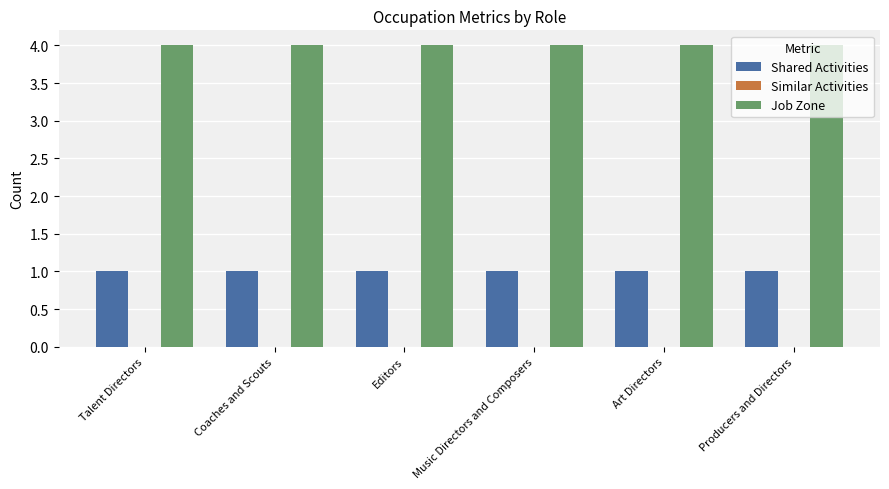

What is the total value across all series at Talent Directors?

5